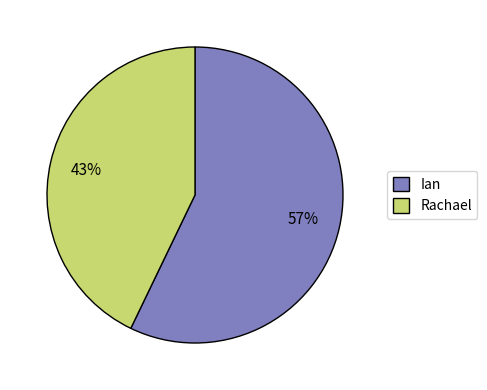

To the nearest percent, what percentage of the pie is Rachael?

43%